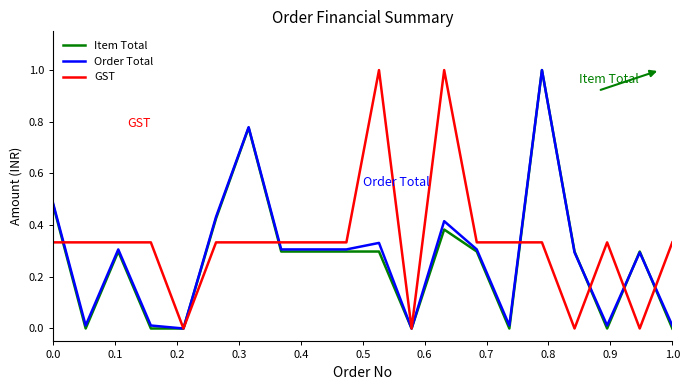

True or false: Item Total and GST cross at least once.

True